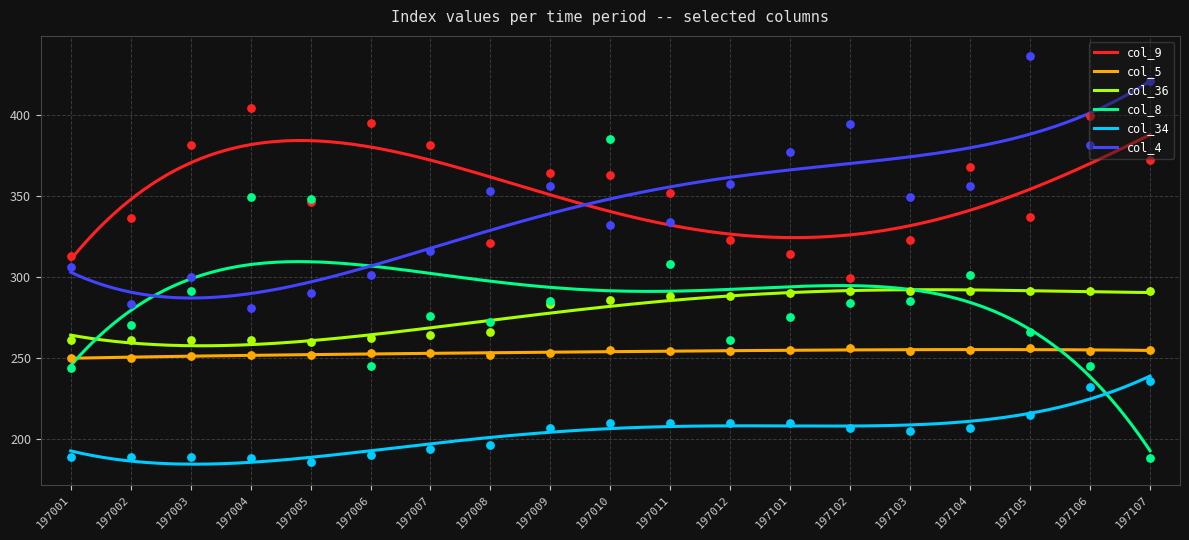

At how many categories does at least one series exceed 288?

19